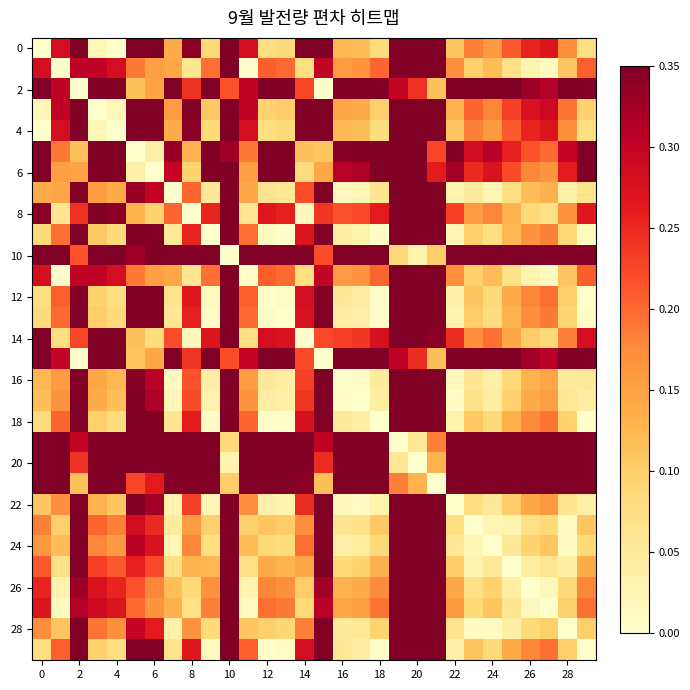

How many data points does each series have?

30